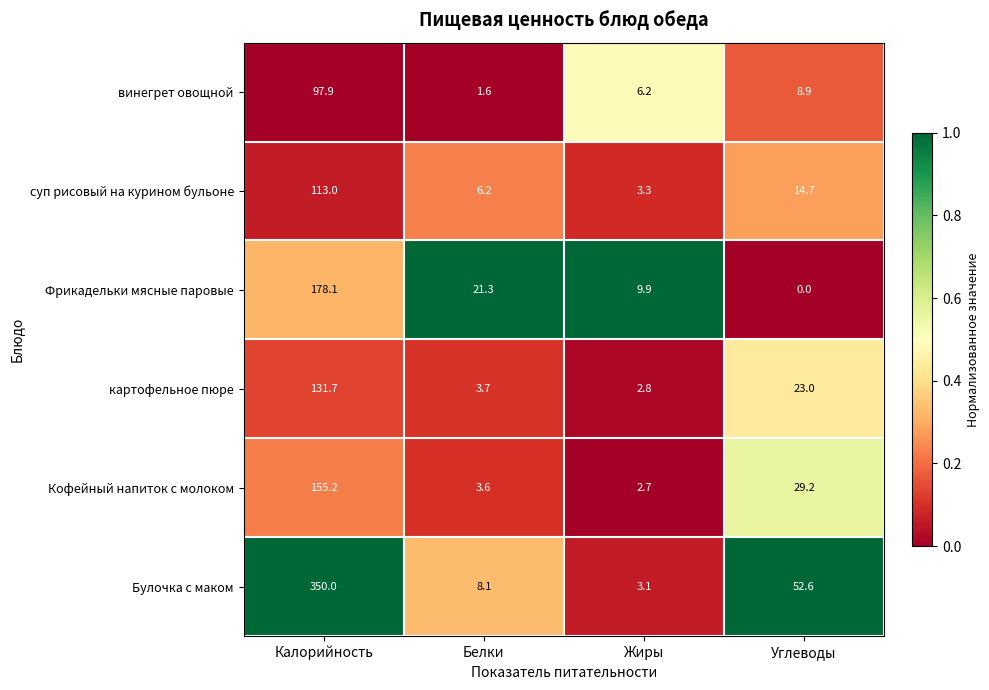

Reading left to right, list all the values displayed in this chart.

винегрет овощной: Калорийность=97.9	Белки=1.6	Жиры=6.2	Углеводы=8.9
суп рисовый на курином бульоне: Калорийность=113.0	Белки=6.2	Жиры=3.3	Углеводы=14.7
Фрикадельки мясные паровые: Калорийность=178.1	Белки=21.3	Жиры=9.9	Углеводы=0.0
картофельное пюре: Калорийность=131.7	Белки=3.7	Жиры=2.8	Углеводы=23.0
Кофейный напиток с молоком: Калорийность=155.2	Белки=3.6	Жиры=2.7	Углеводы=29.2
Булочка с маком: Калорийность=350.0	Белки=8.1	Жиры=3.1	Углеводы=52.6